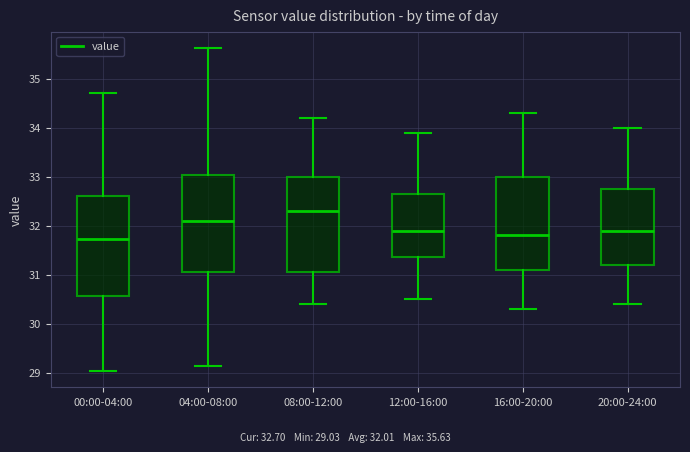

Reading left to right, transcribe this box plot: for each box, give where its median line is, the range the box spans, and where its two whiskers end, as read against the y-axis. The values are not printed on the chart, so give them approximately, as read against the axis.

00:00-04:00: median 31.7, box 30.6 to 32.6, whiskers 29.0 to 34.7
04:00-08:00: median 32.1, box 31.1 to 33.0, whiskers 29.1 to 35.6
08:00-12:00: median 32.3, box 31.1 to 33.0, whiskers 30.4 to 34.2
12:00-16:00: median 31.9, box 31.4 to 32.7, whiskers 30.5 to 33.9
16:00-20:00: median 31.8, box 31.1 to 33.0, whiskers 30.3 to 34.3
20:00-24:00: median 31.9, box 31.2 to 32.8, whiskers 30.4 to 34.0